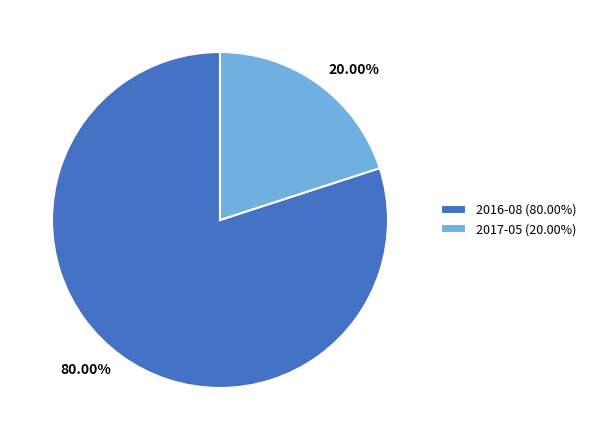

To the nearest percent, what is the average slice percentage?

50%